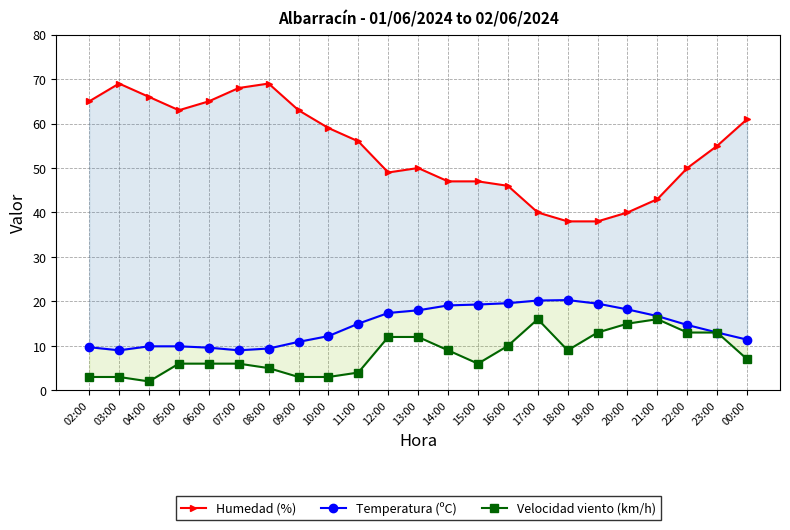

True or false: Velocidad viento (km/h) and Humedad (%) cross at least once.

False